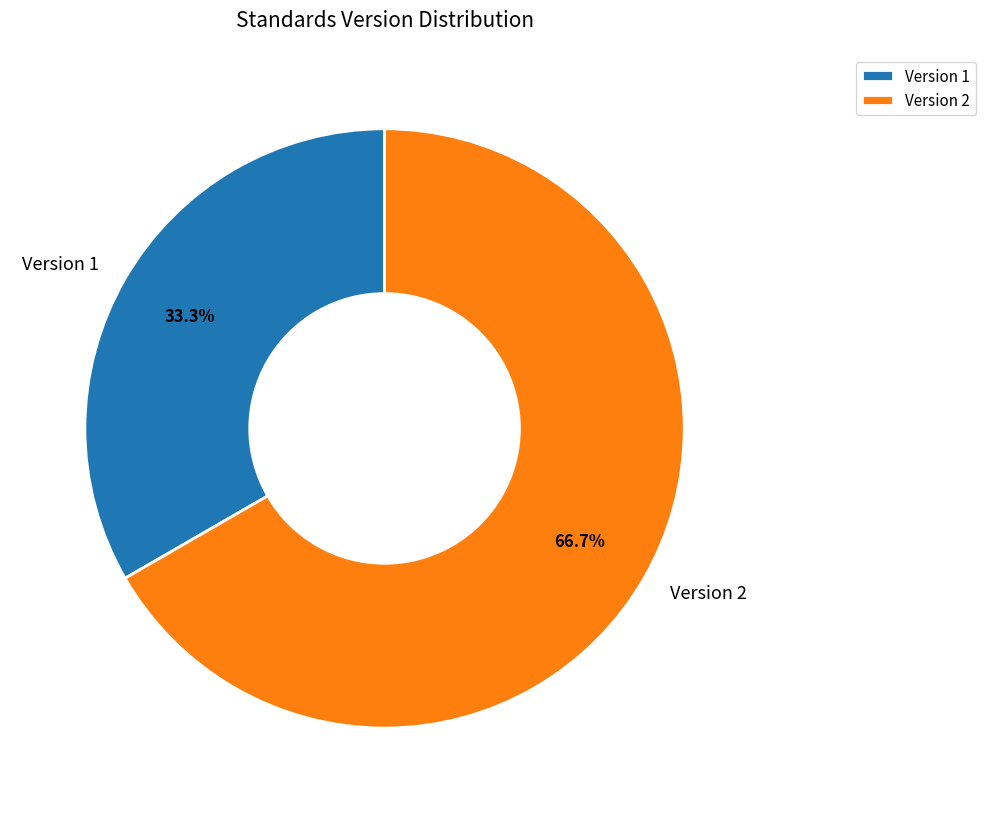

Is there any slice that represents more than half of the pie?

Yes